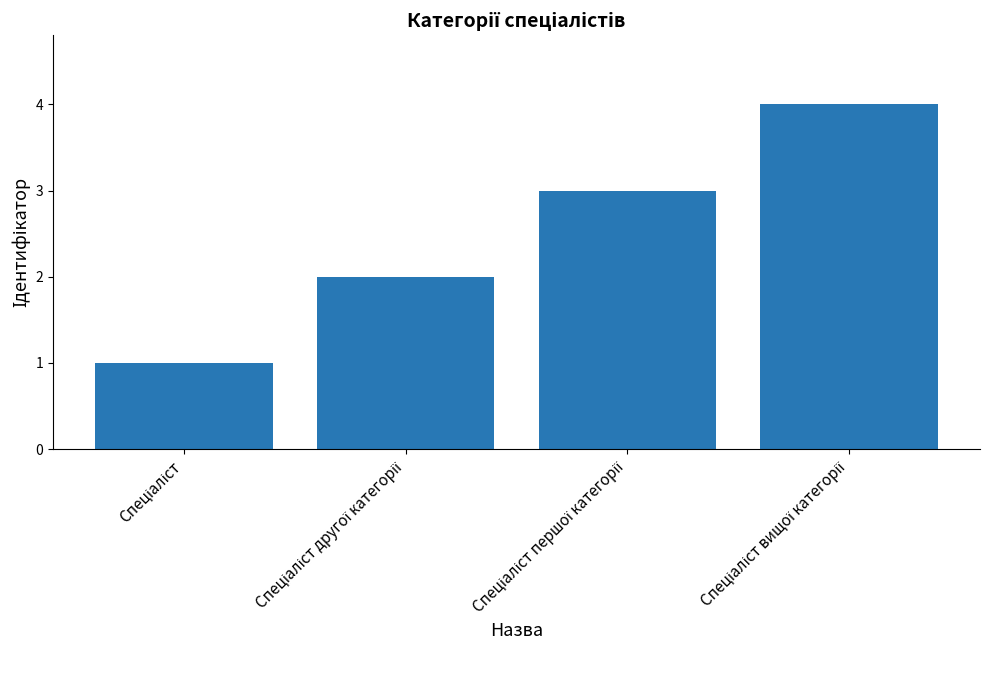

How many data points are less than 3?

2